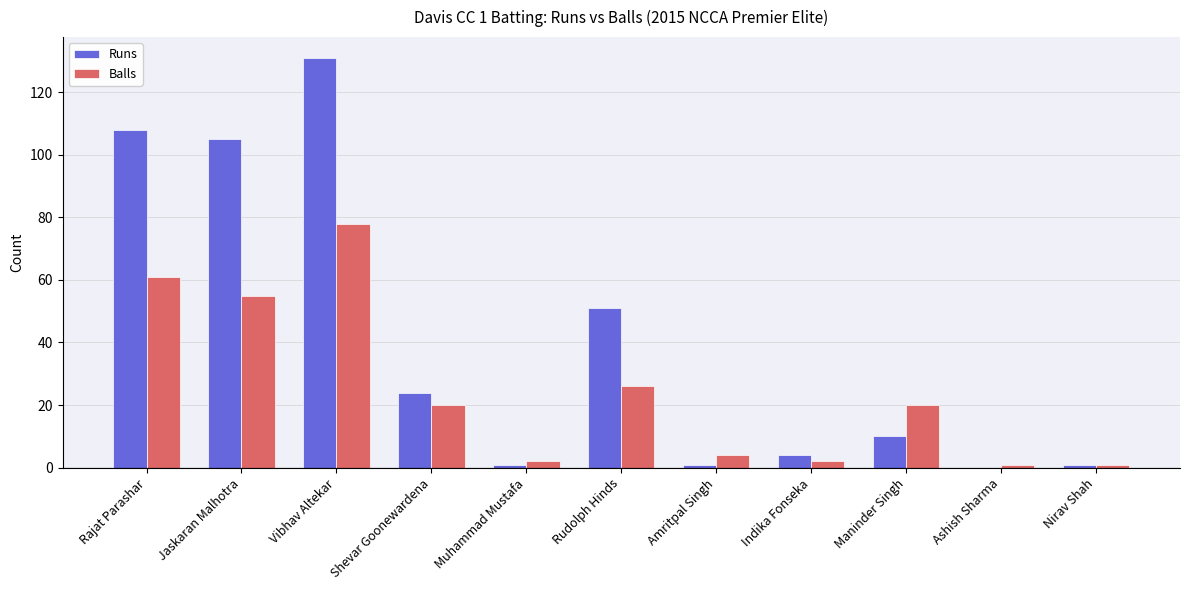

The Runs series shows 131 at Vibhav Altekar. True or false?

True